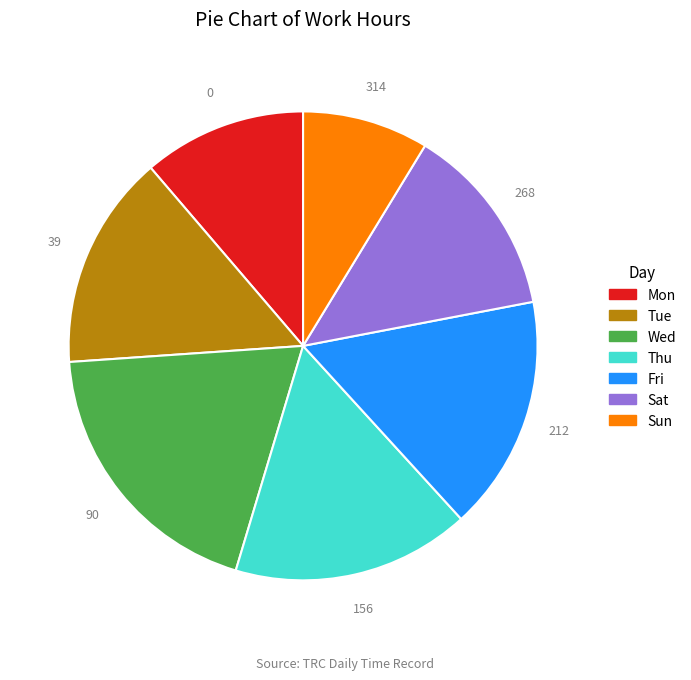

Does any single category account for the majority?

No